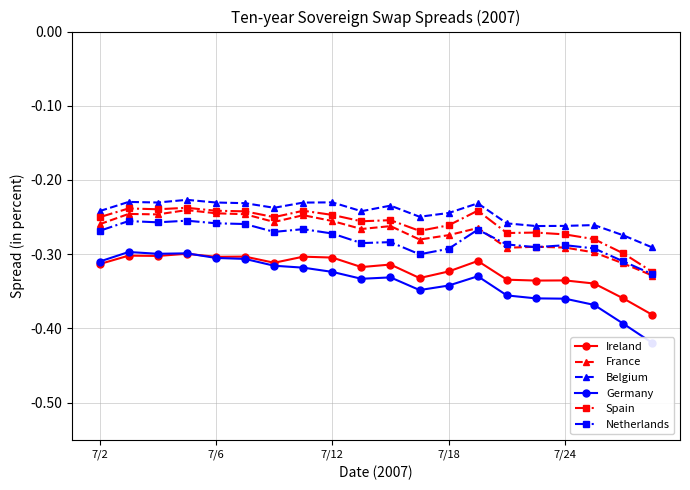

True or false: Netherlands and Ireland intersect in this chart.

False